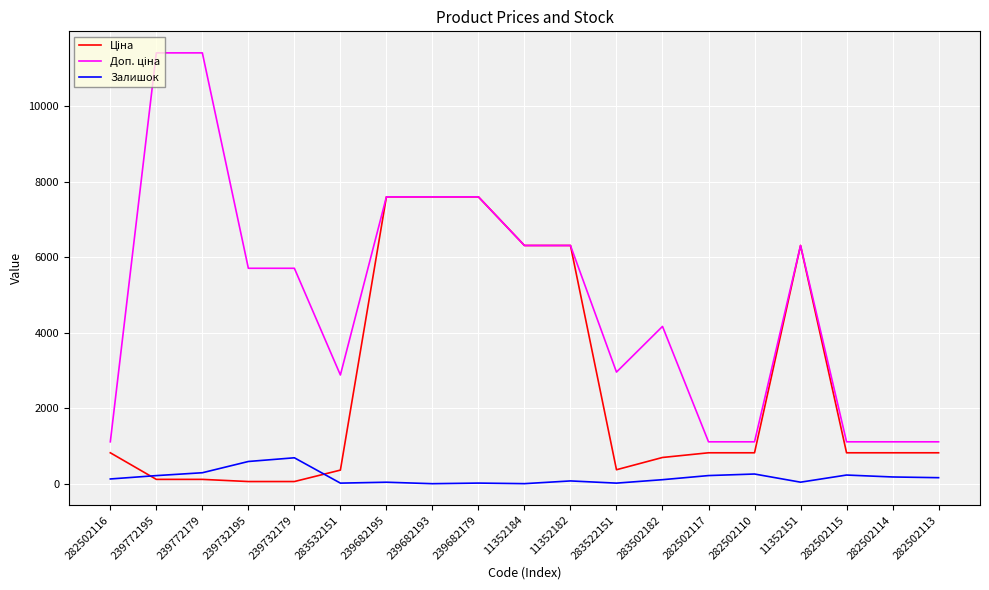

What position from the right is 239682193?

12